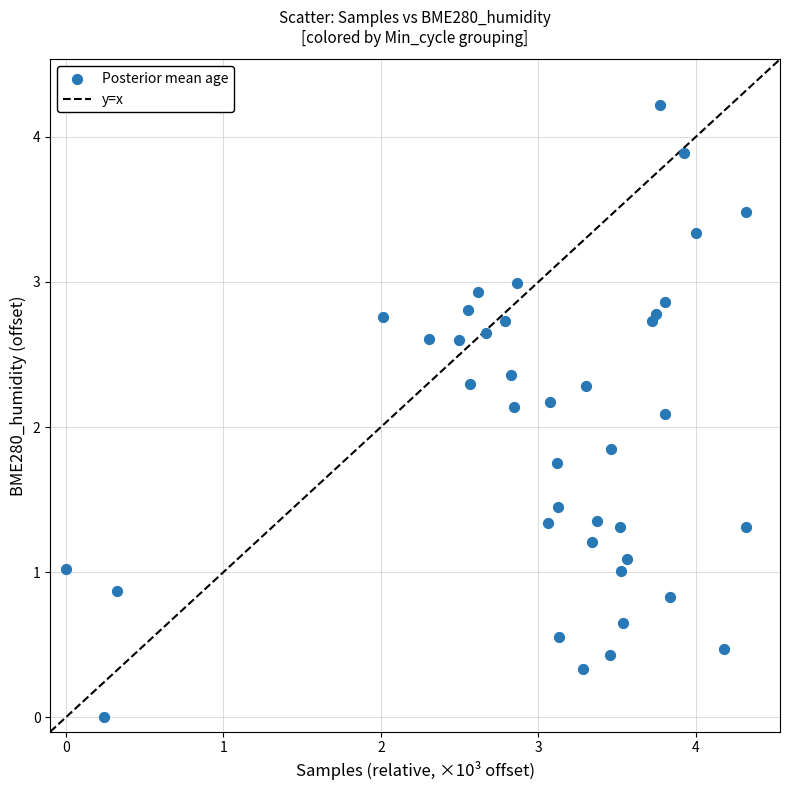

What Y value in the scatter plot is closest to 2?

2.1